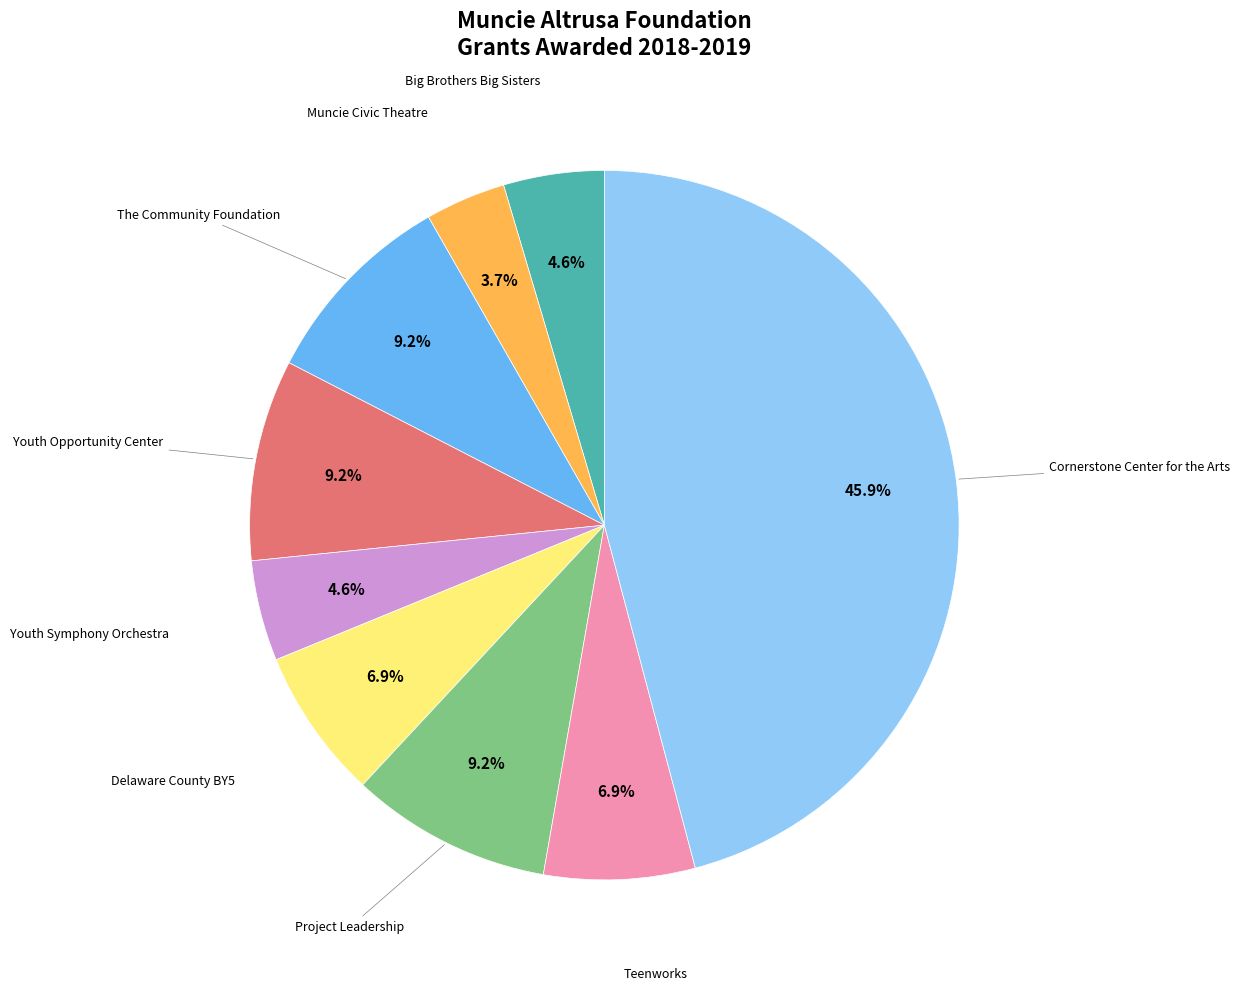

Is there a majority slice in this chart?

No